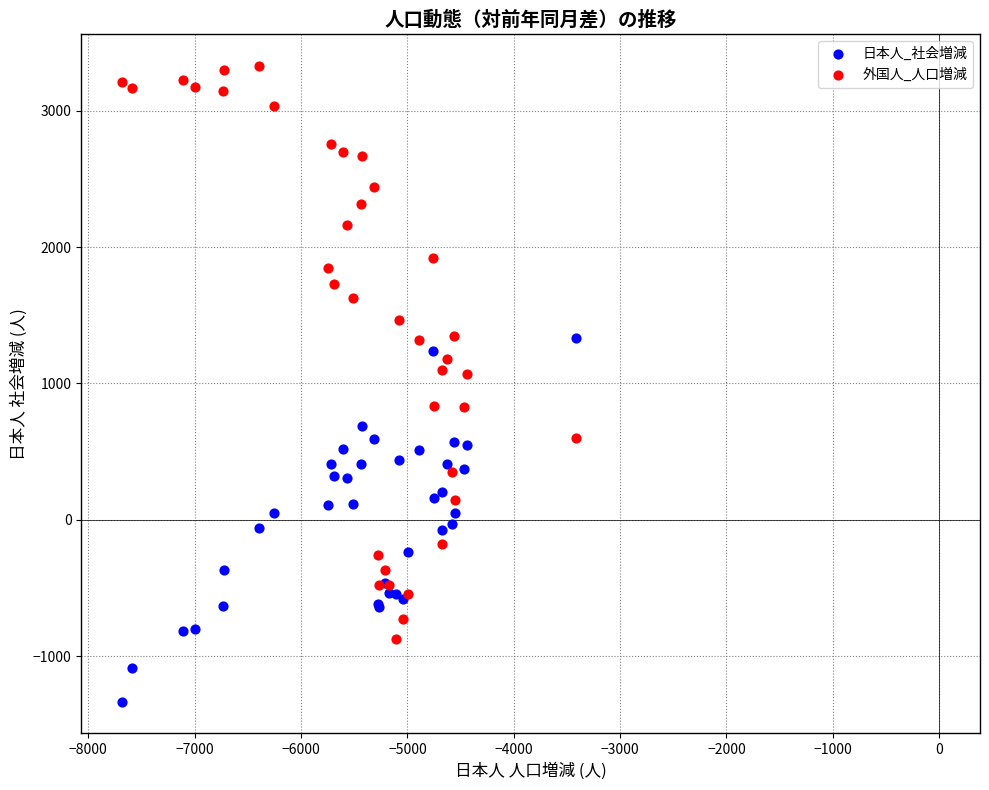

Which series has the largest Y range (max minus min)?

外国人_人口増減